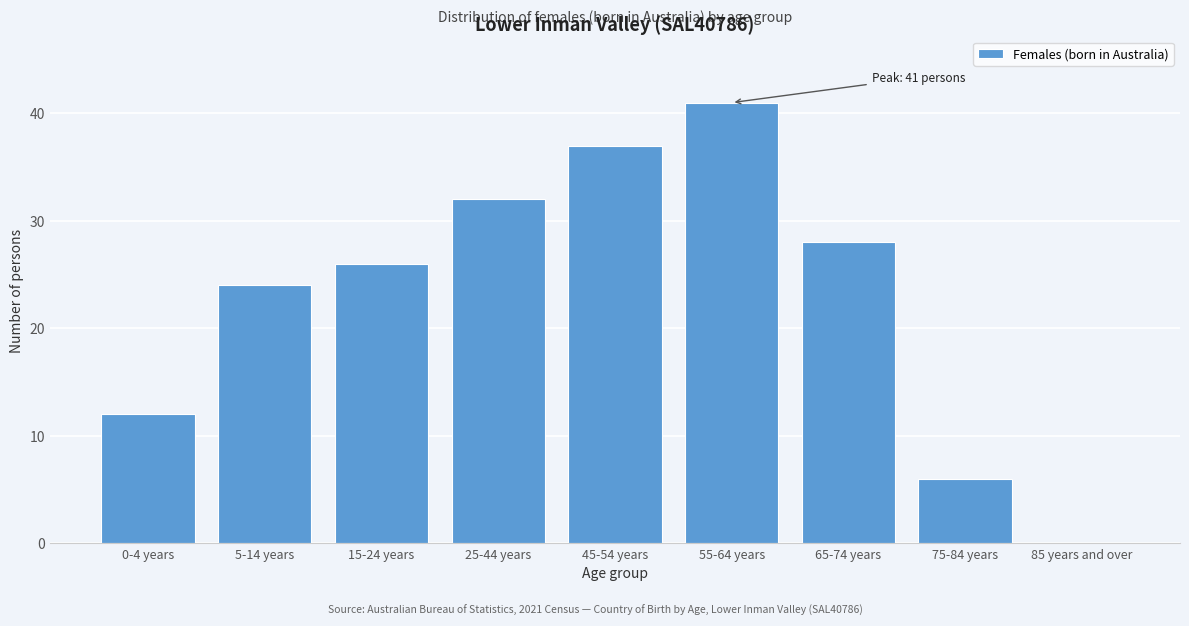

Reading right to left, transcribe all the data shown in this chart.

85 years and over=0	75-84 years=6	65-74 years=28	55-64 years=41	45-54 years=37	25-44 years=32	15-24 years=26	5-14 years=24	0-4 years=12